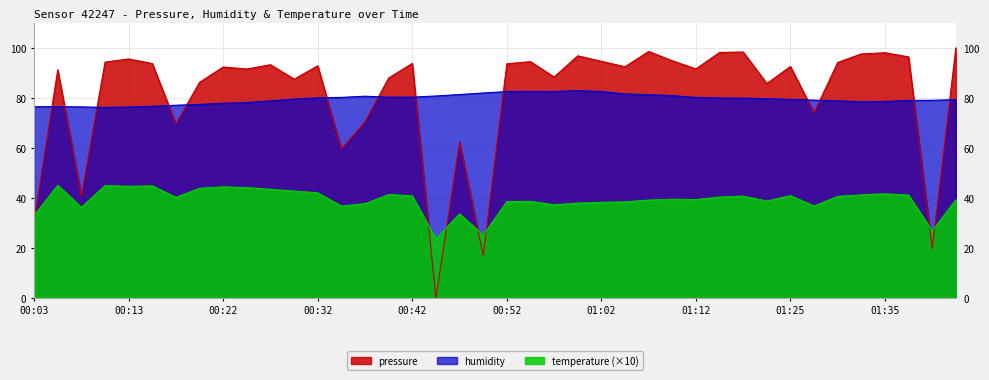

At which label does humidity reach its minimum?

00:10